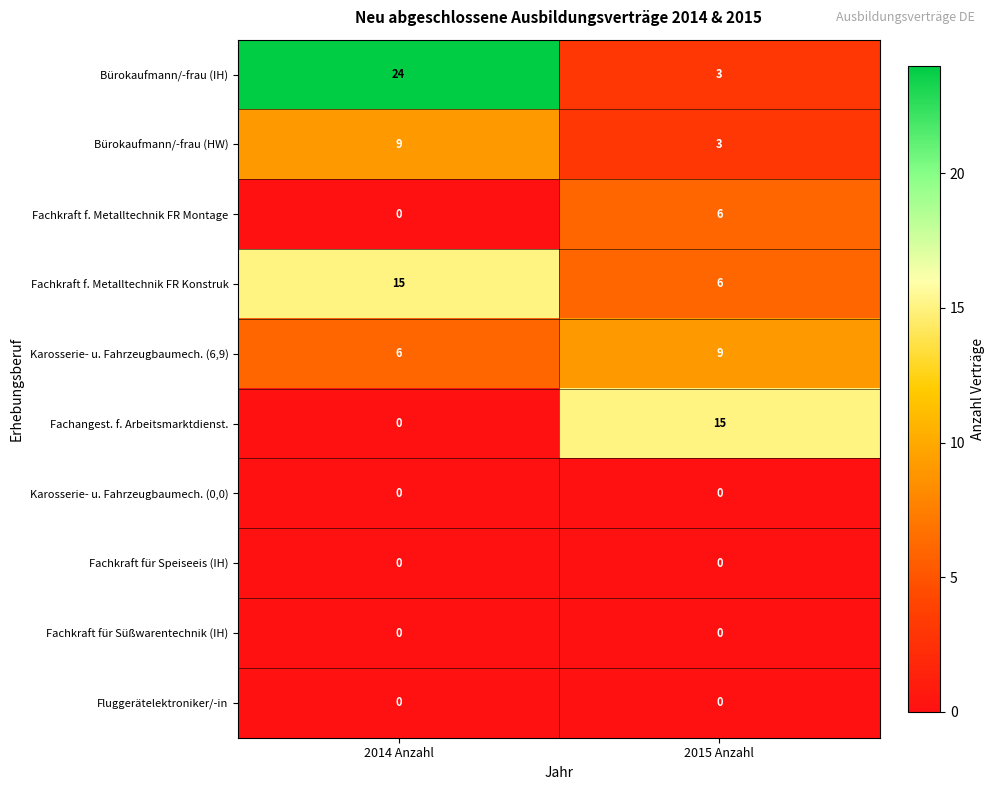

Reading left to right, transcribe all the data shown in this chart.

Bürokaufmann/-frau (IH): 24	3
Bürokaufmann/-frau (HW): 9	3
Fachkraft f. Metalltechnik FR Montage: 0	6
Fachkraft f. Metalltechnik FR Konstruk: 15	6
Karosserie- u. Fahrzeugbaumech. (6,9): 6	9
Fachangest. f. Arbeitsmarktdienst.: 0	15
Karosserie- u. Fahrzeugbaumech. (0,0): 0	0
Fachkraft für Speiseeis (IH): 0	0
Fachkraft für Süßwarentechnik (IH): 0	0
Fluggerätelektroniker/-in: 0	0